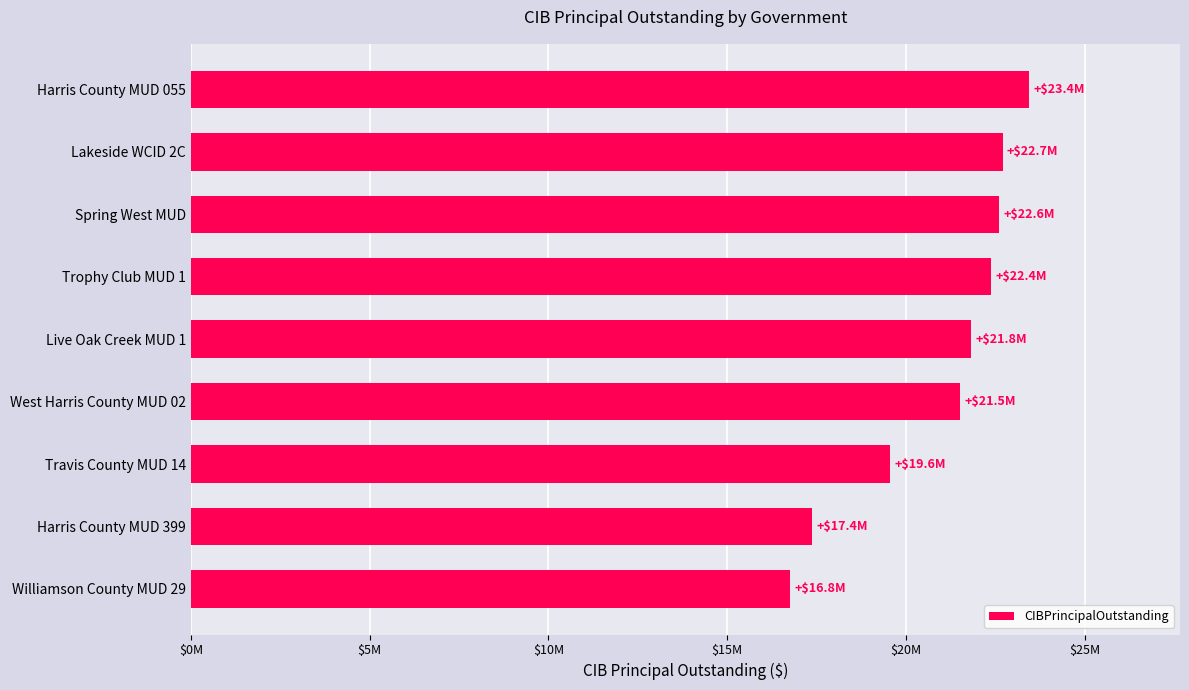

What is the sum of all values?

188190000